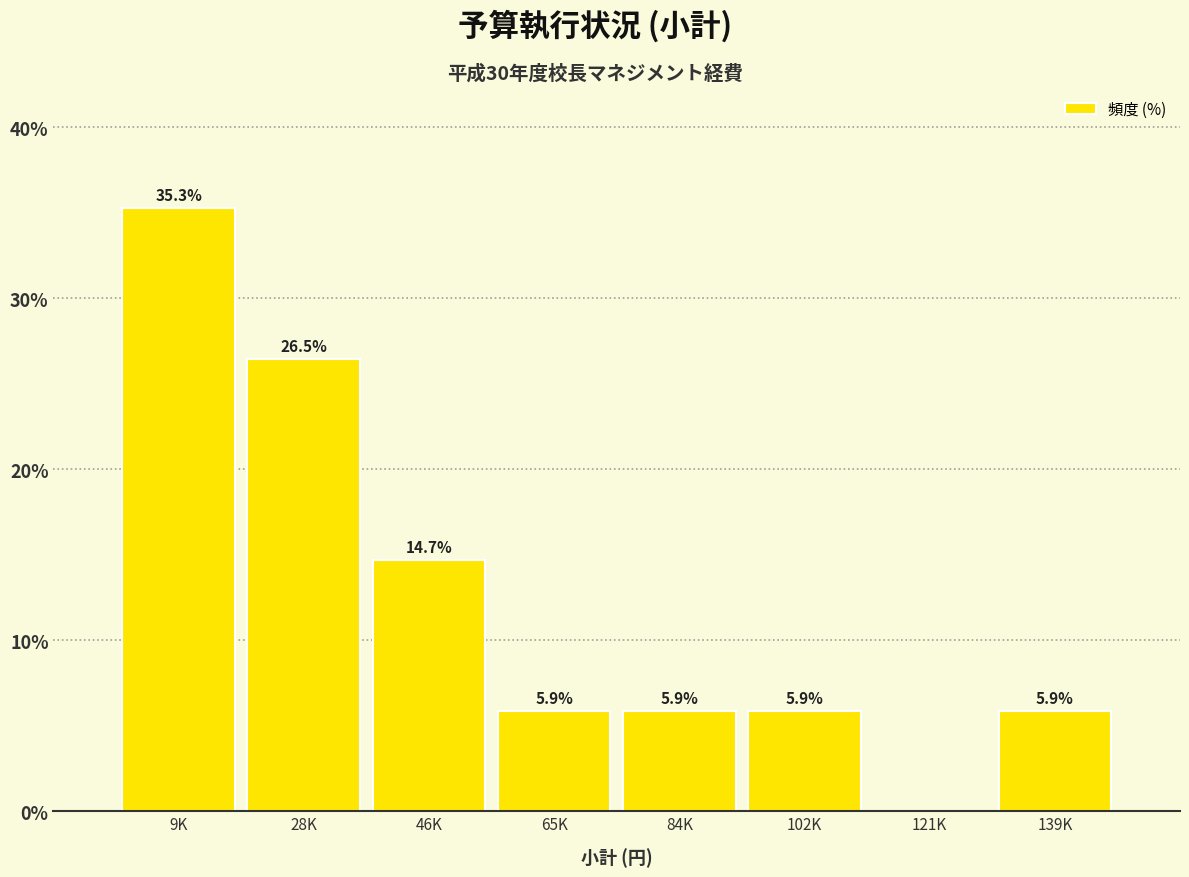

Reading left to right, extract all data points from this chart.

9K=35.3	28K=26.5	46K=14.7	65K=5.9	84K=5.9	102K=5.9	121K=0.0	139K=5.9